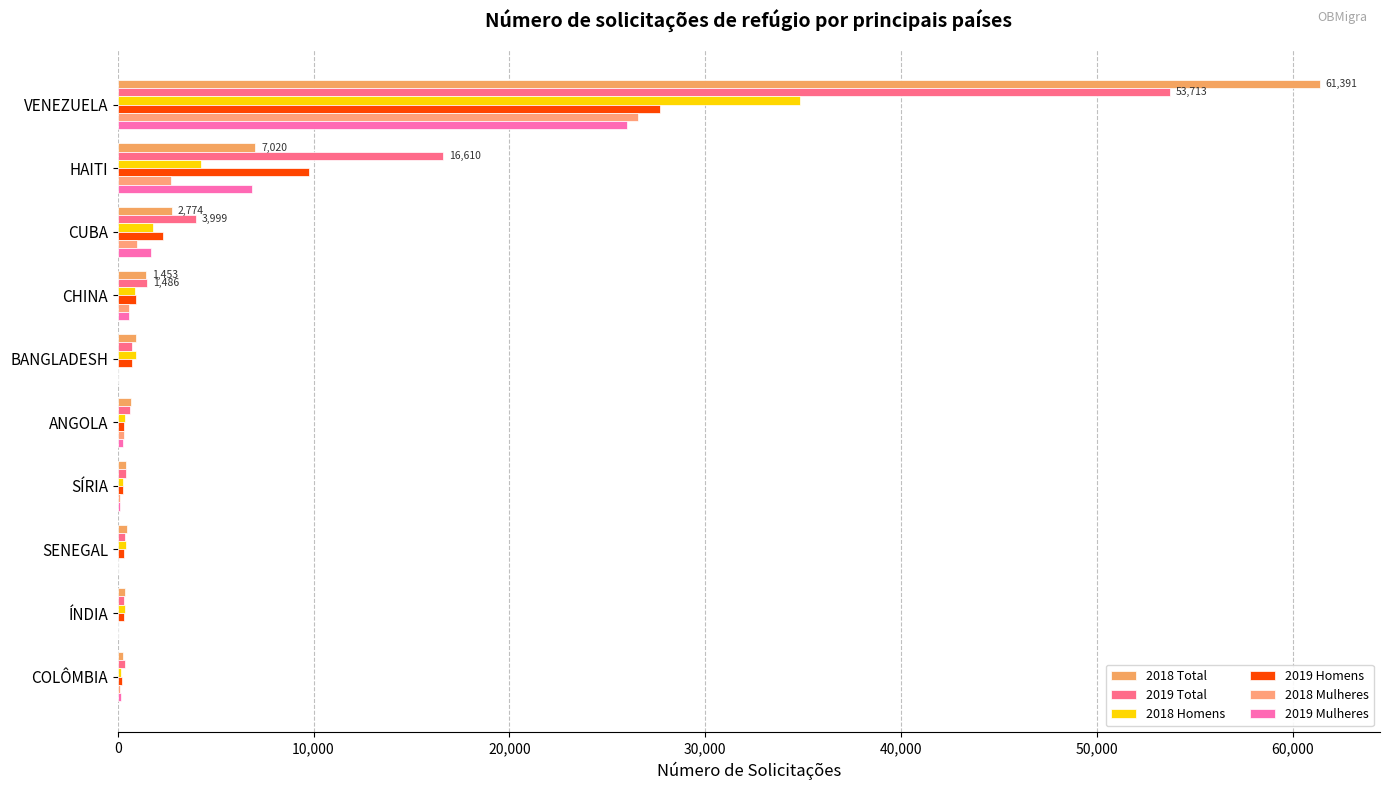

Count the number of data series in this chart.

6